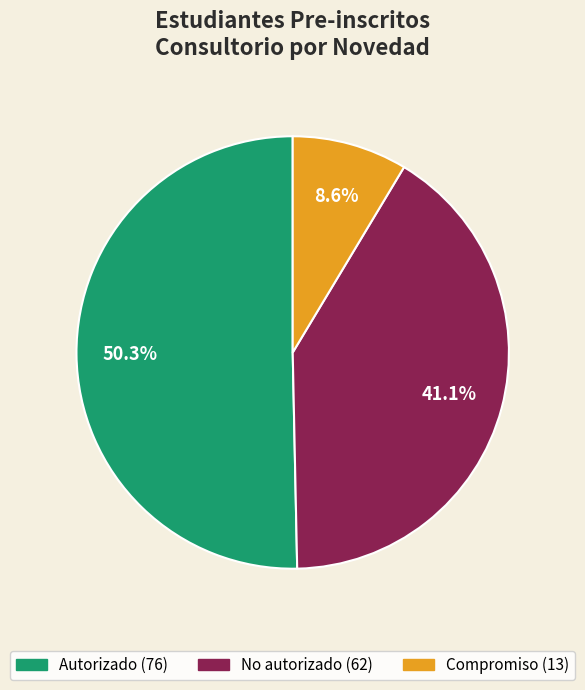

Which has a higher value, Autorizado or Compromiso?

Autorizado